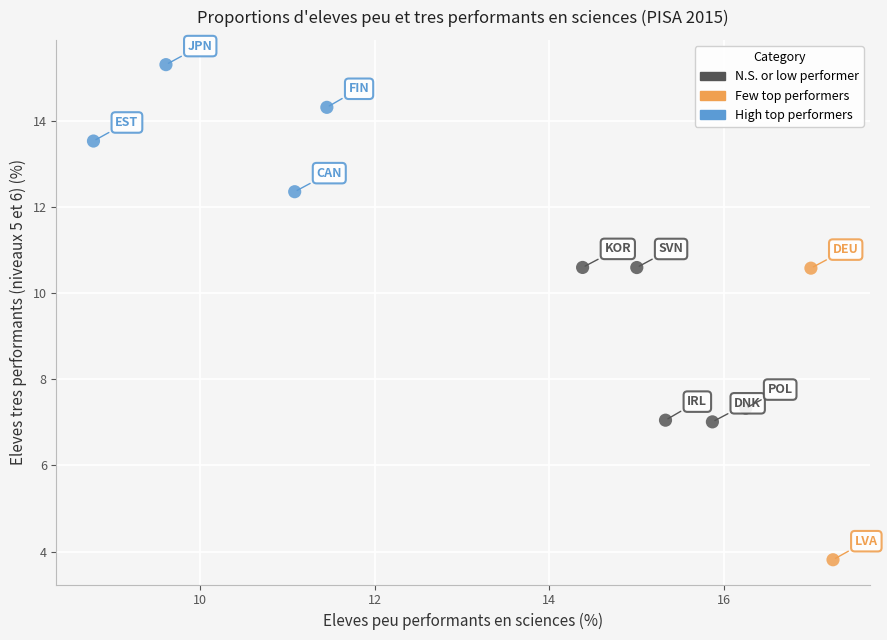

What are all the series names shown in the legend?

N.S. or low performer, Few top performers, High top performers